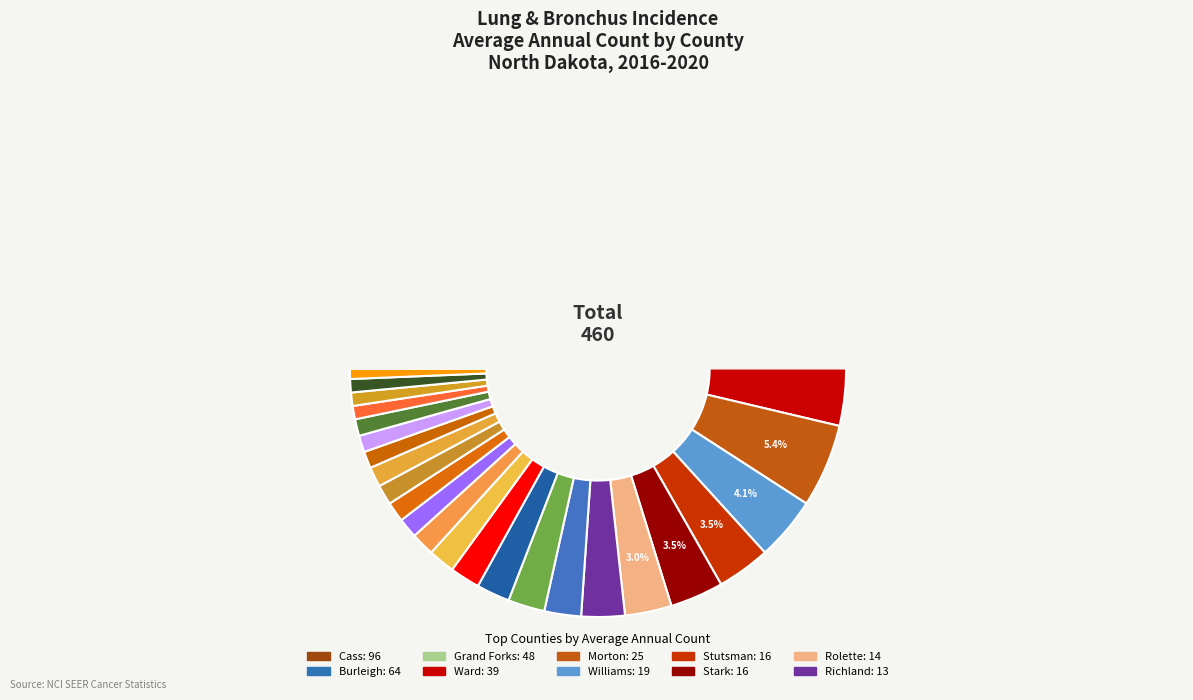

How many slices are in this pie chart?

27